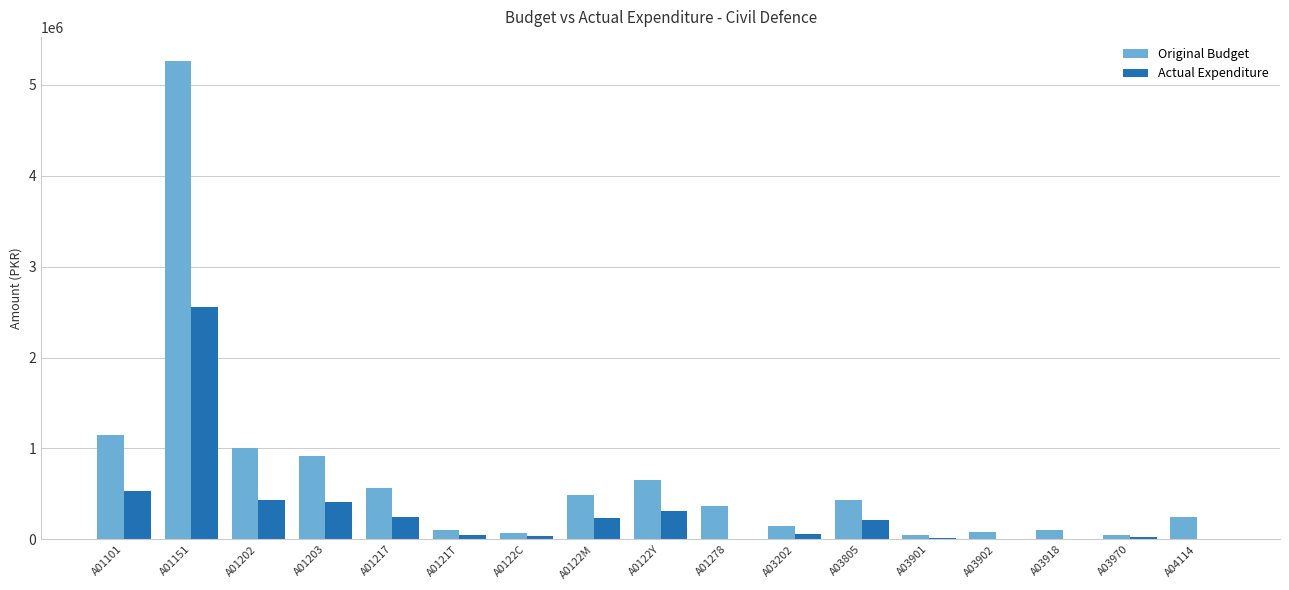

Which series changed the most between A01151 and A01203?

Original Budget